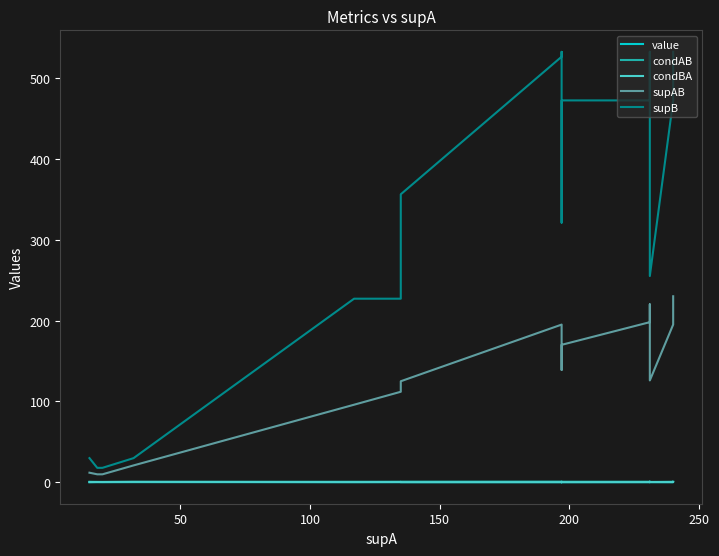

Is this an area chart (filled region under the line)?

No